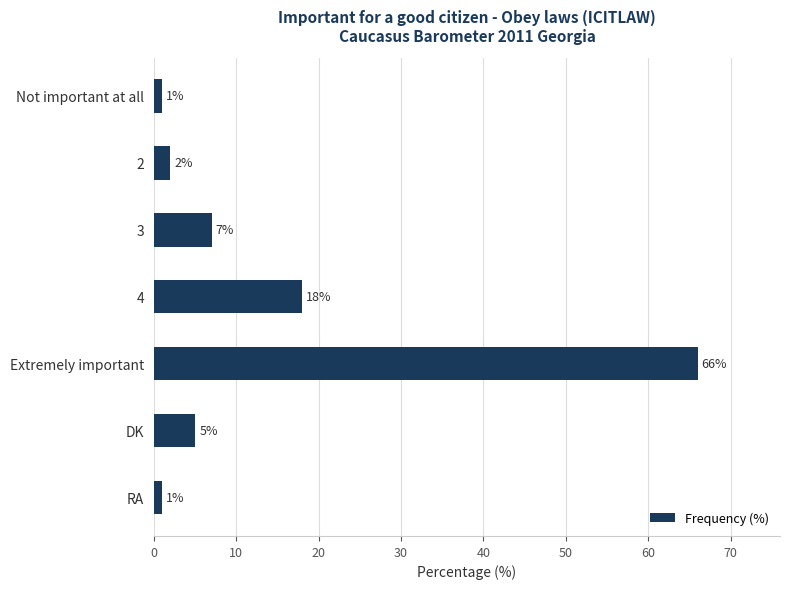

The chart shows a value of 7 at 3. True or false?

True